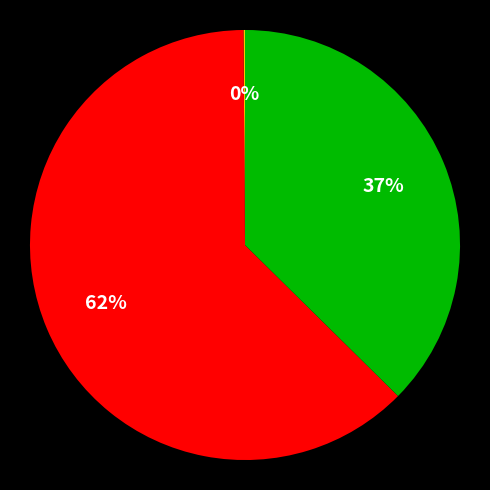

To the nearest percent, what is the average slice percentage?

33%